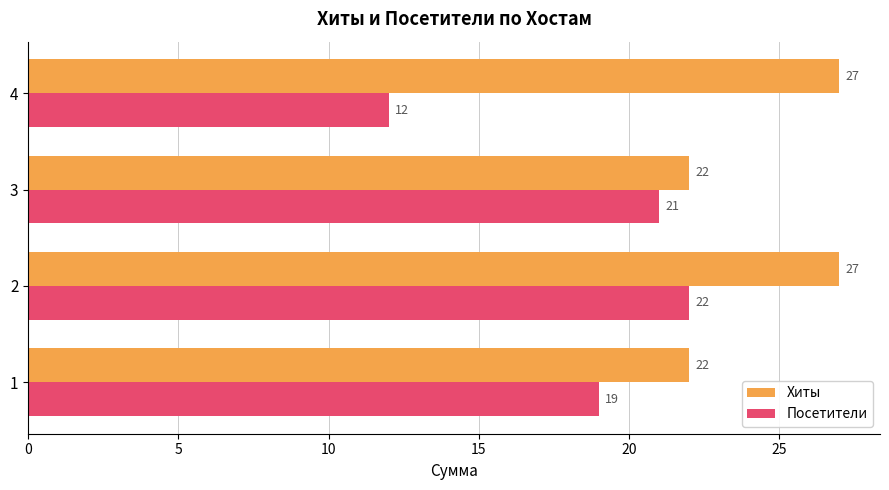

Which category has the highest value in the Посетители series?

2